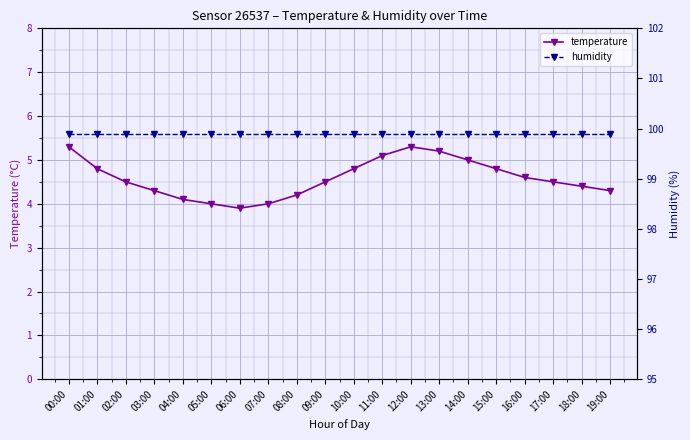

How many lines are shown in the chart?

2